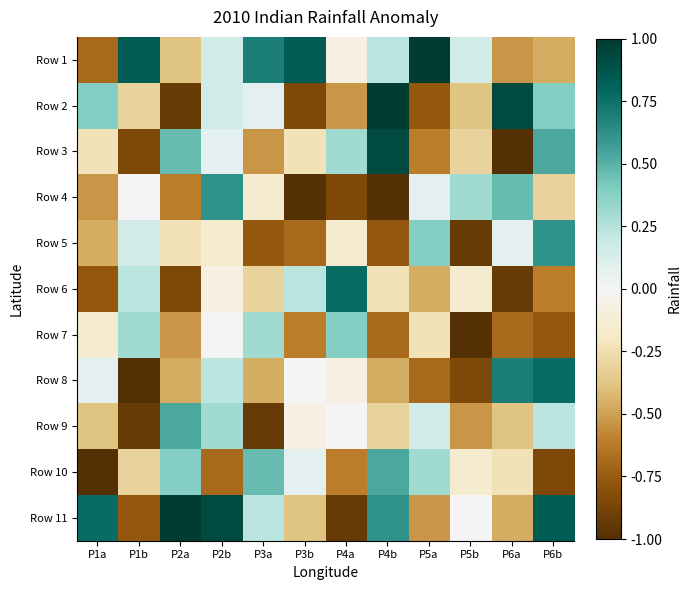

Rank the series at P1a from lowest to highest value.

Row 10, Row 6, Row 1, Row 4, Row 5, Row 9, Row 3, Row 7, Row 8, Row 2, Row 11